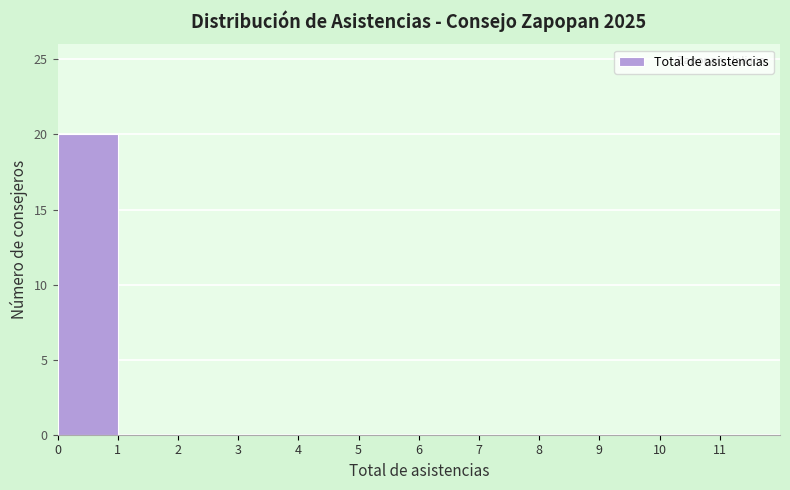

How tall is the bar that spans 0 to 1 on the x-axis? The values are not printed on the chart, so give them approximately, as read against the axis.

20